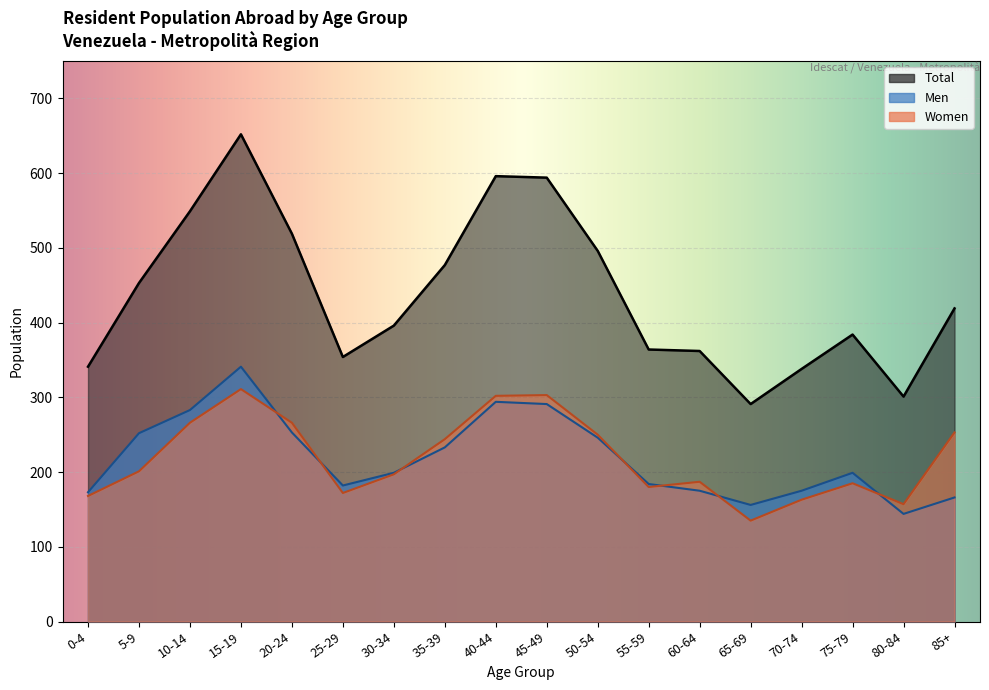

Is it true that Women equals 244 at 35-39?

True